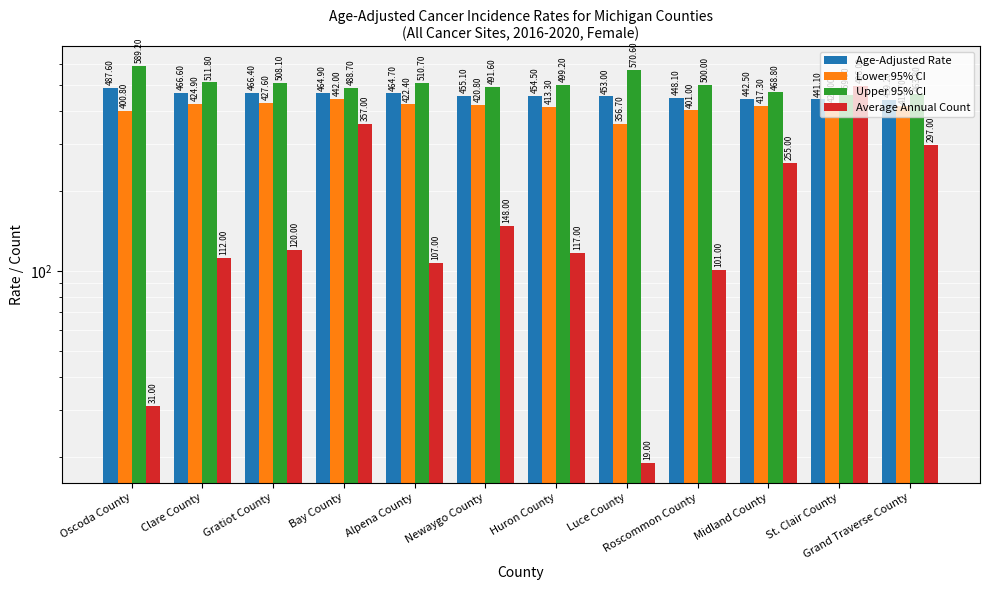

What is the label of the 5th bar from the left?

Alpena County